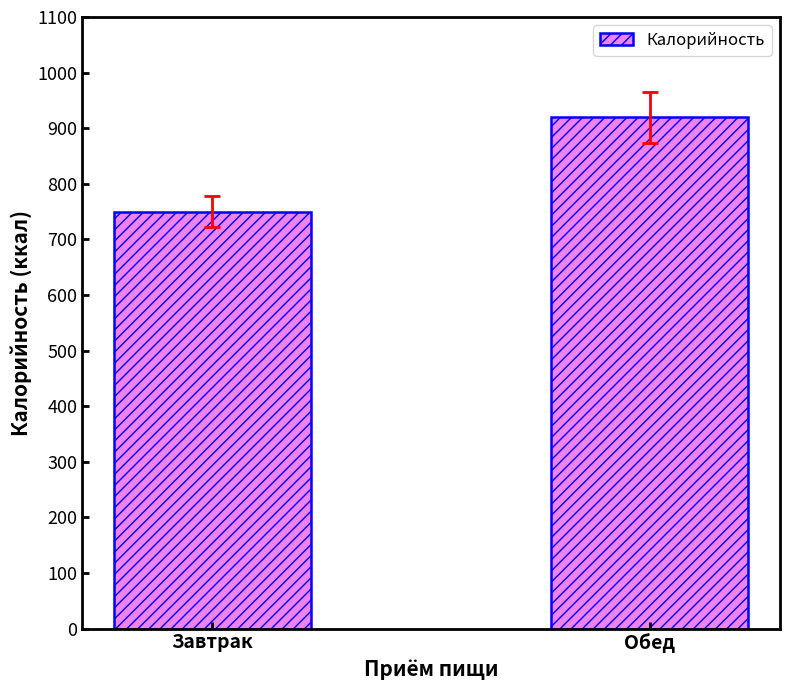

What is the difference between the values at Обед and Завтрак?

169.4